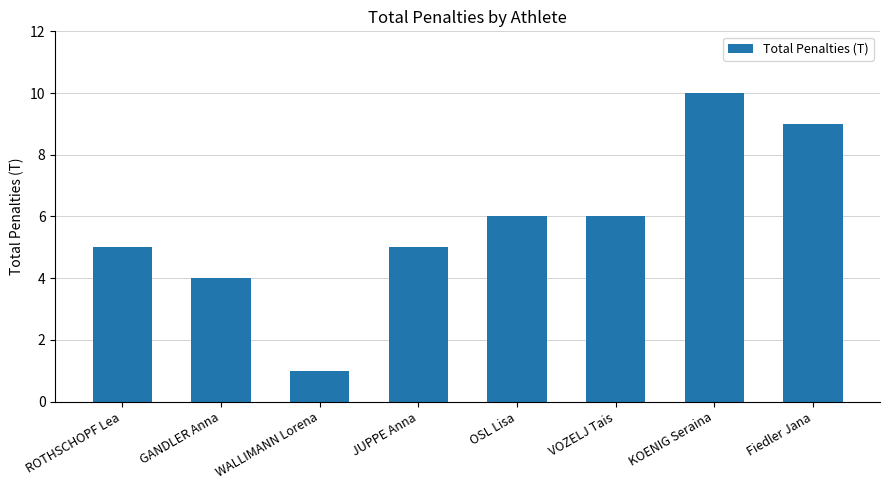

What is the label of the 5th bar from the left?

OSL Lisa